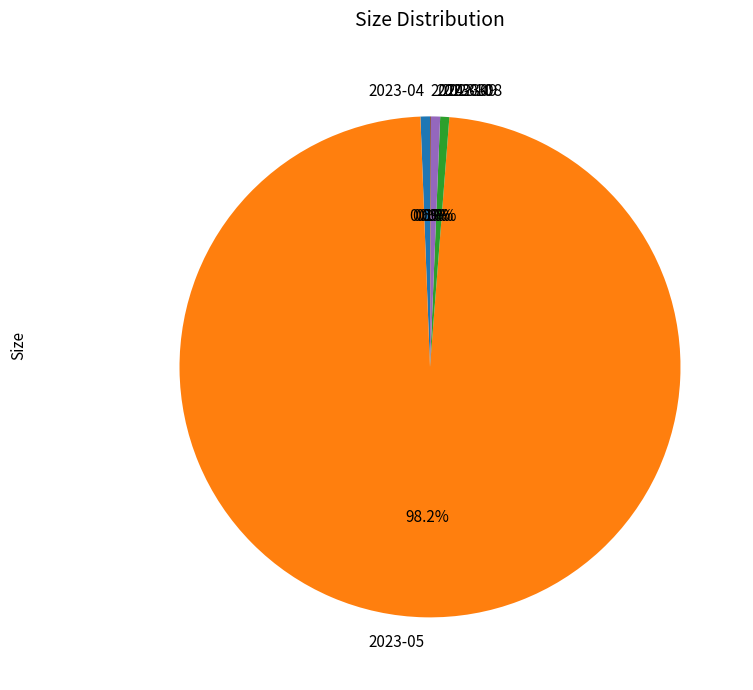

Is there any slice that represents more than half of the pie?

Yes